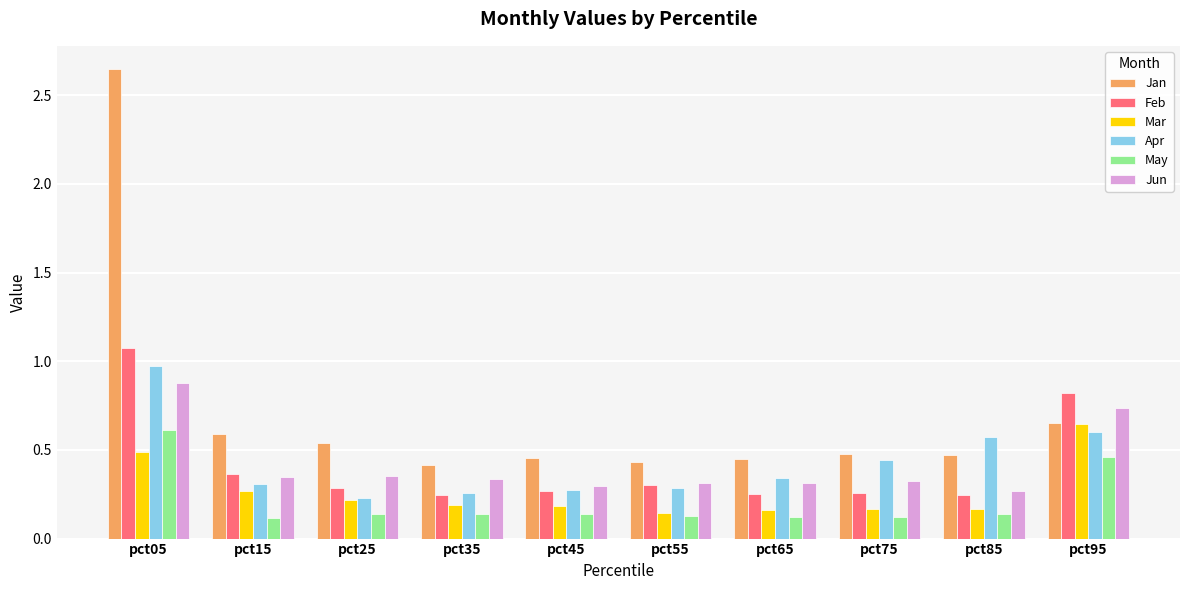

Is it true that Mar equals 0.5 at pct05?

True